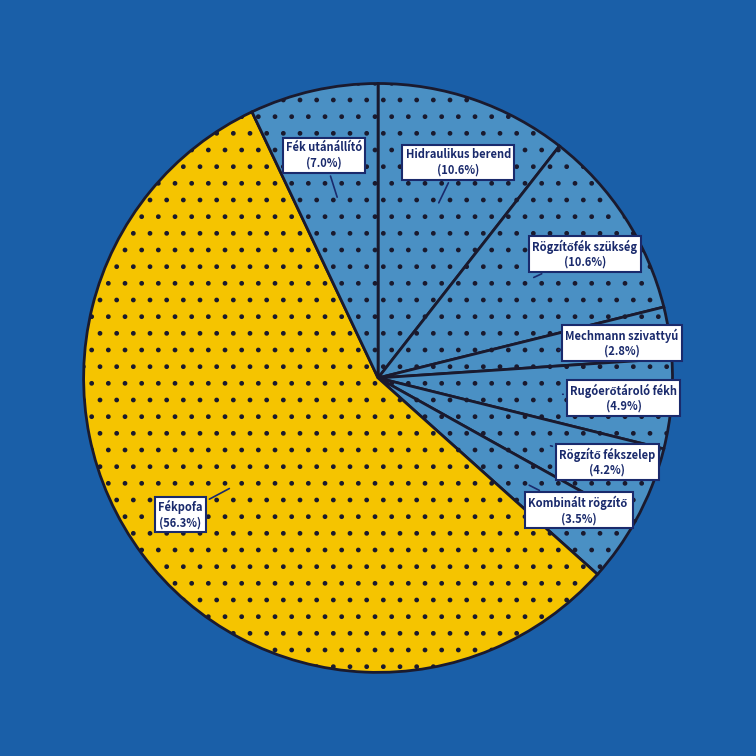

How many slices are in this pie chart?

8